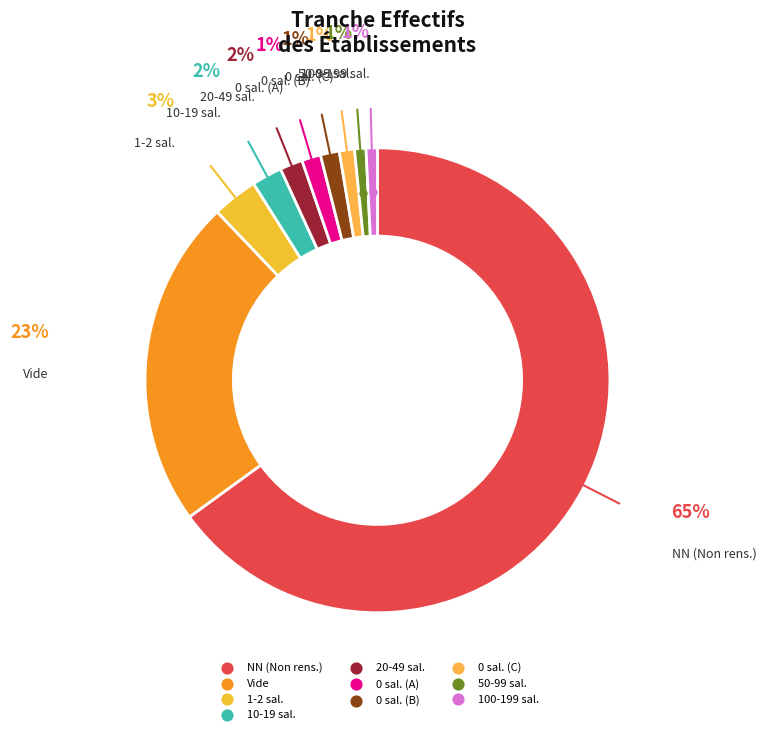

How many segments does this pie chart have?

10